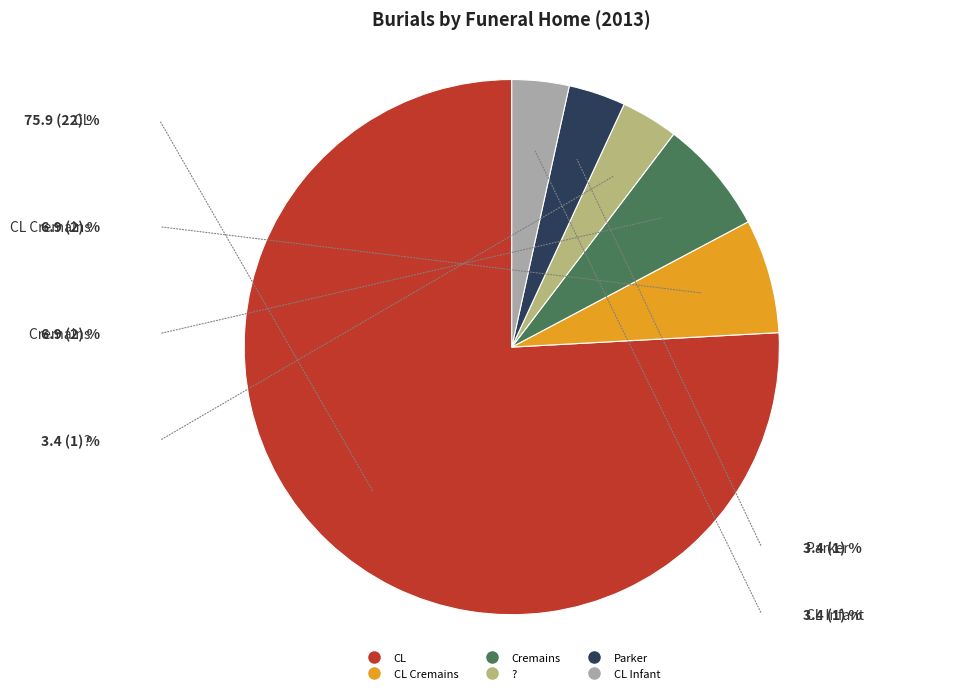

Is there any slice that represents more than half of the pie?

Yes